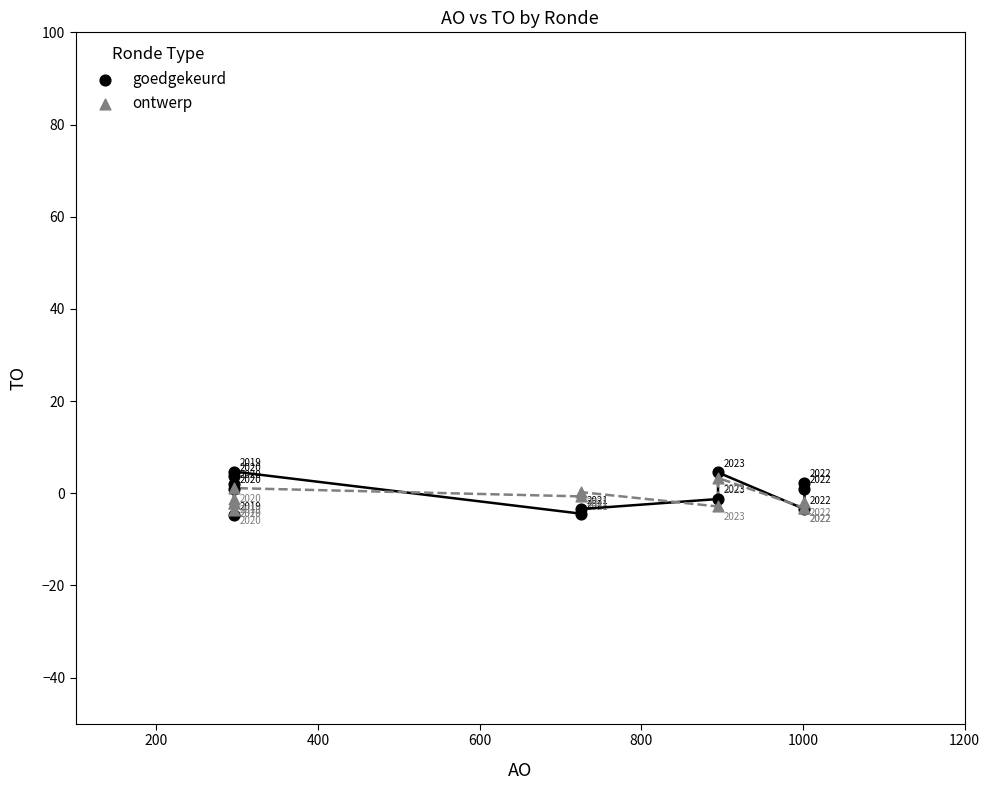

In the goedgekeurd series, what Y value is closest to 0?

1.0